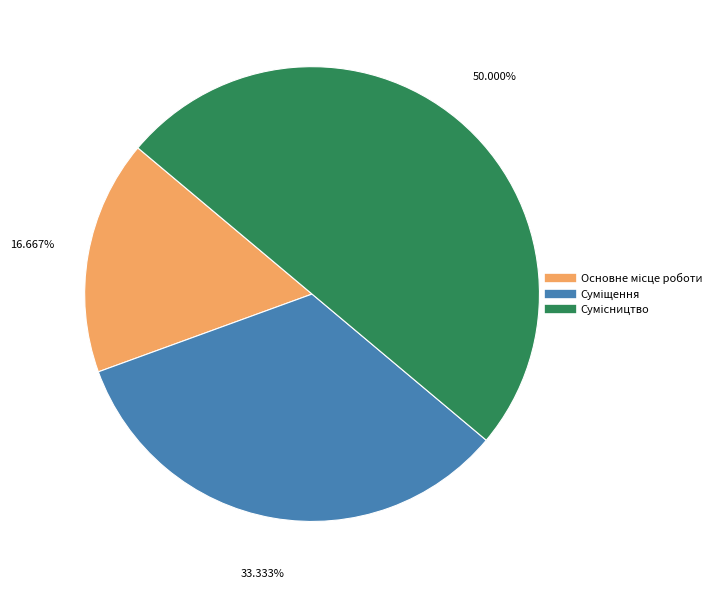

What is the ratio of the value at Основне місце роботи to the value at Суміщення?

0.5